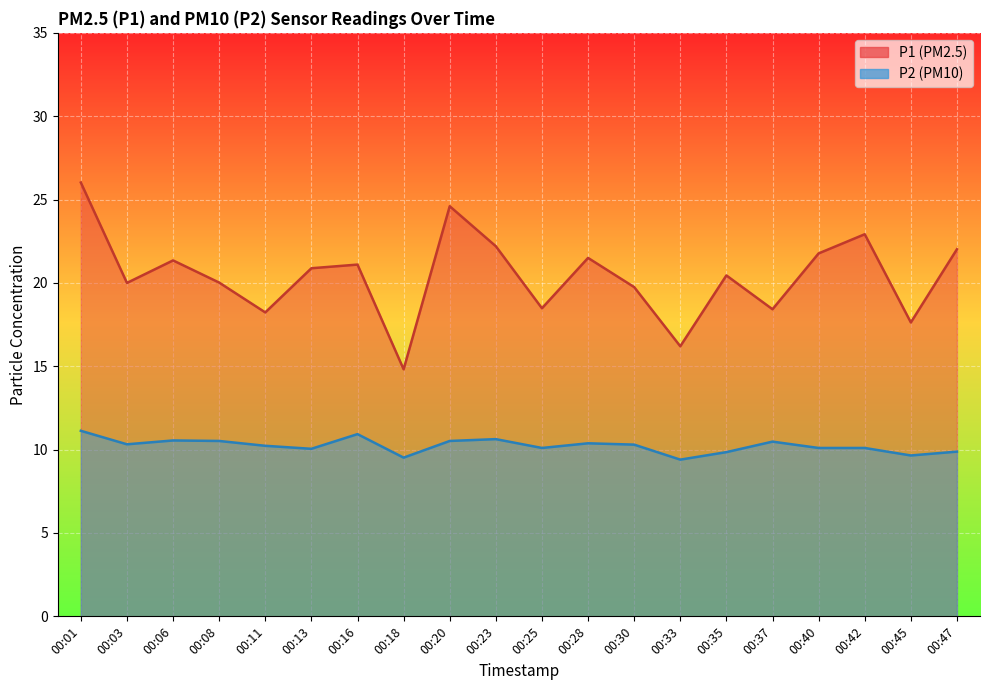

Where is P1 nearest to the value 20?

00:03